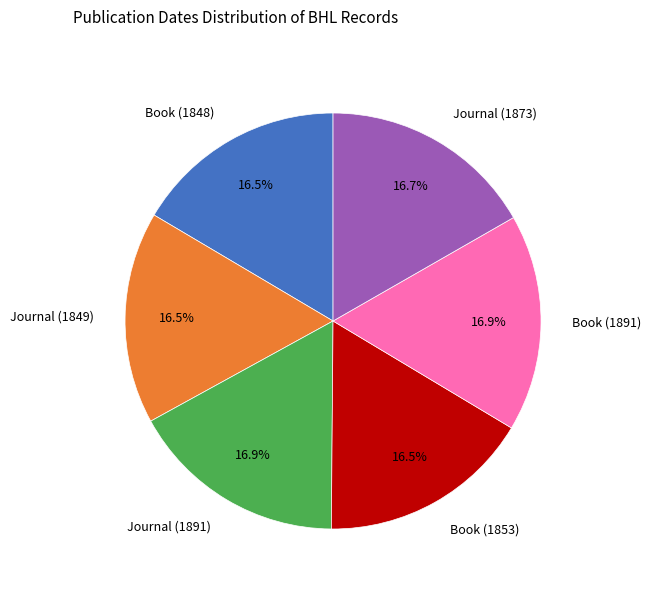

The Journal (1873) slice represents 17% of the pie. True or false?

True